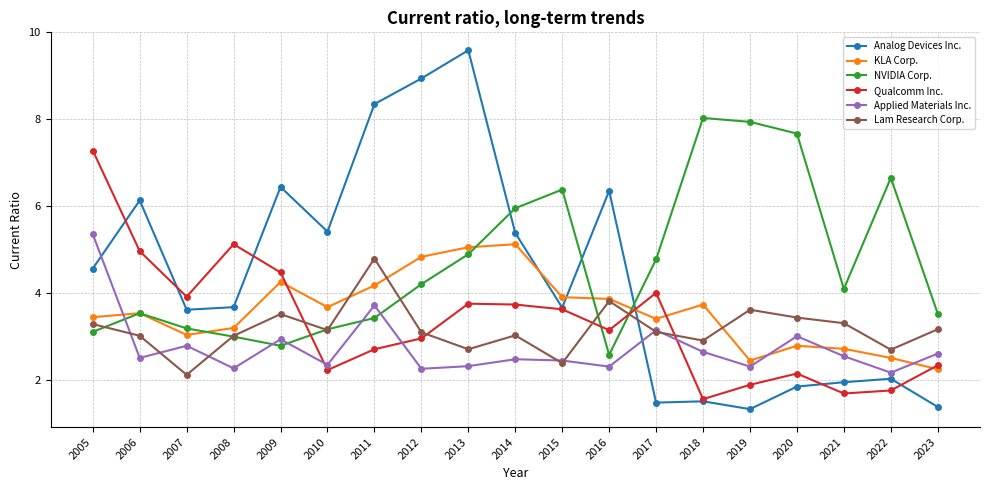

At which category is the sum across all series the highest?

2013